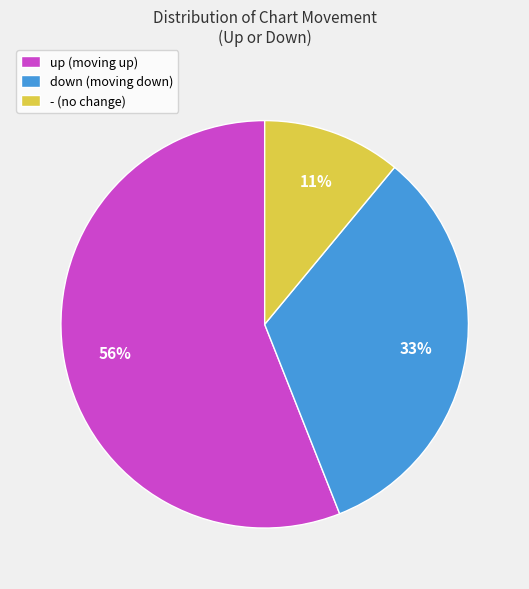

To the nearest percent, what portion does up represent?

56%